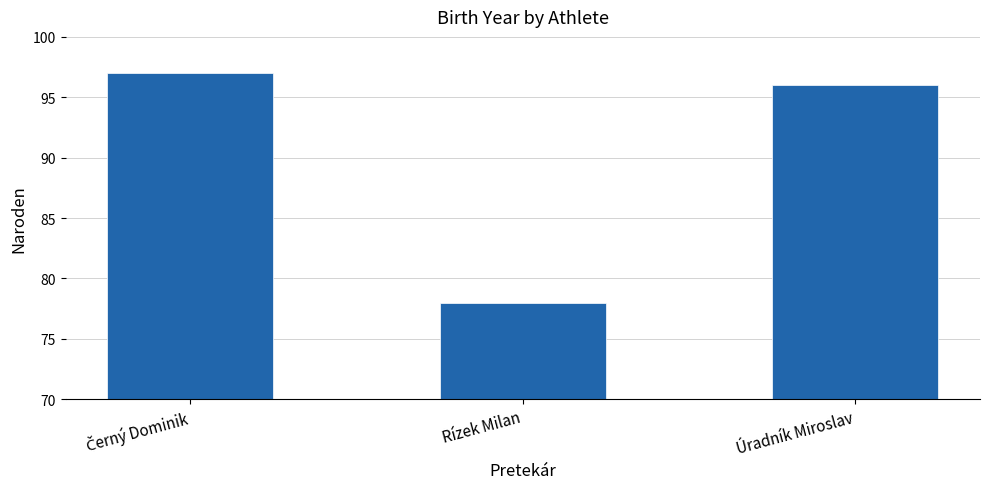

Are the bars horizontal?

No